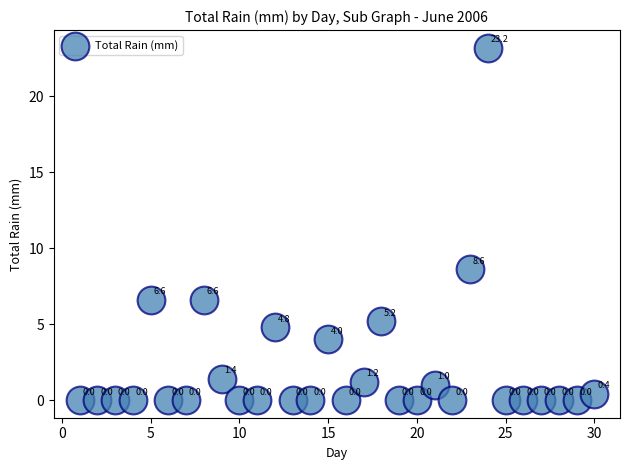

What Y value in the scatter plot is closest to 11?

8.6